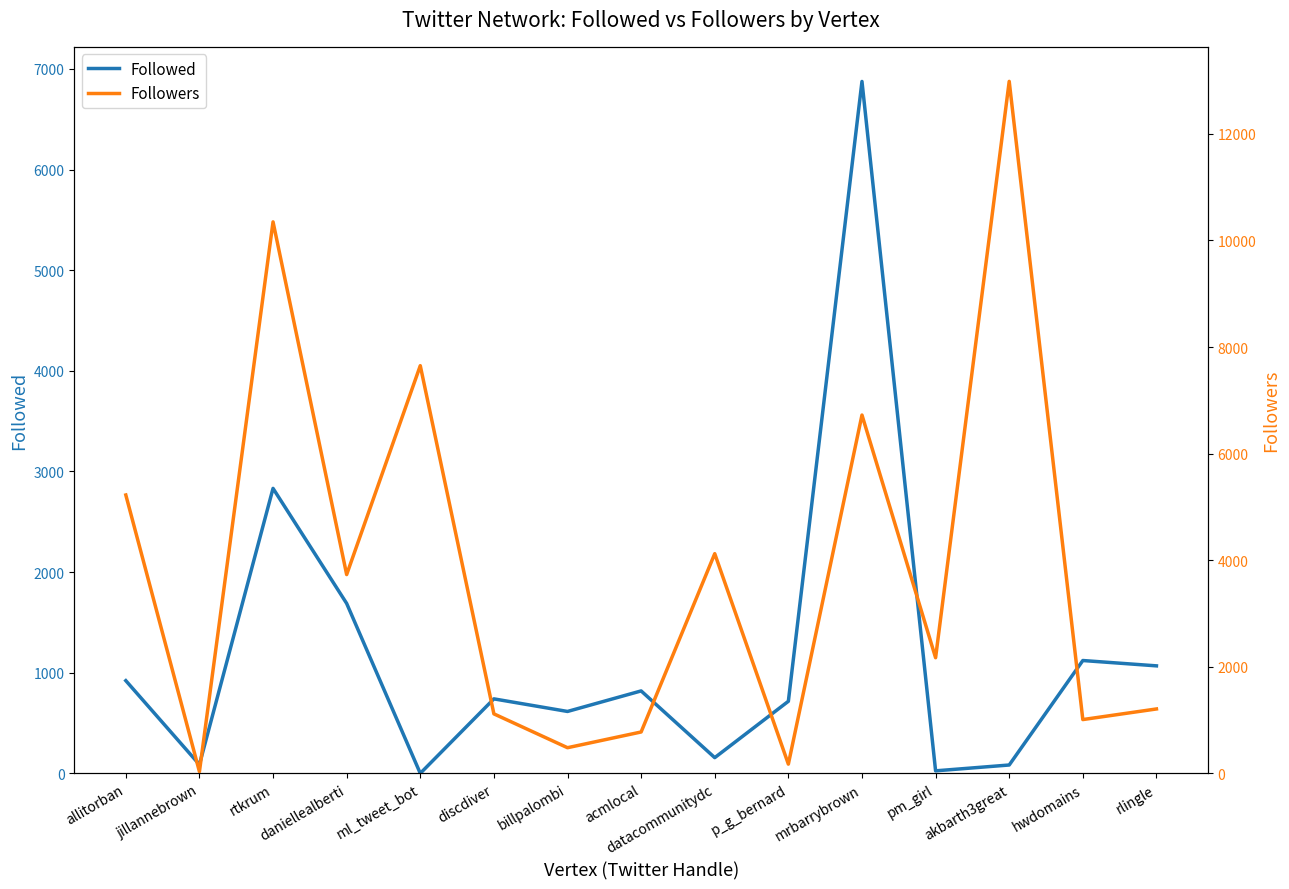

After their last crossing, which series has the higher values: Followers or Followed?

Followers